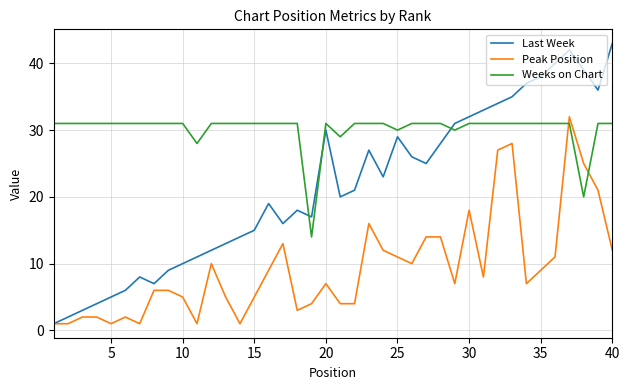

True or false: Peak Position and Weeks on Chart cross at least once.

True